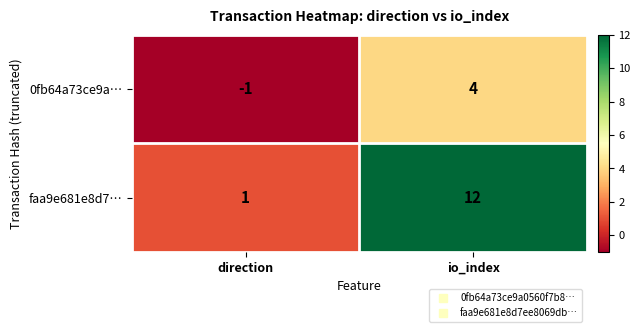

At which label is faa9e681e8d7… closest to 6?

direction